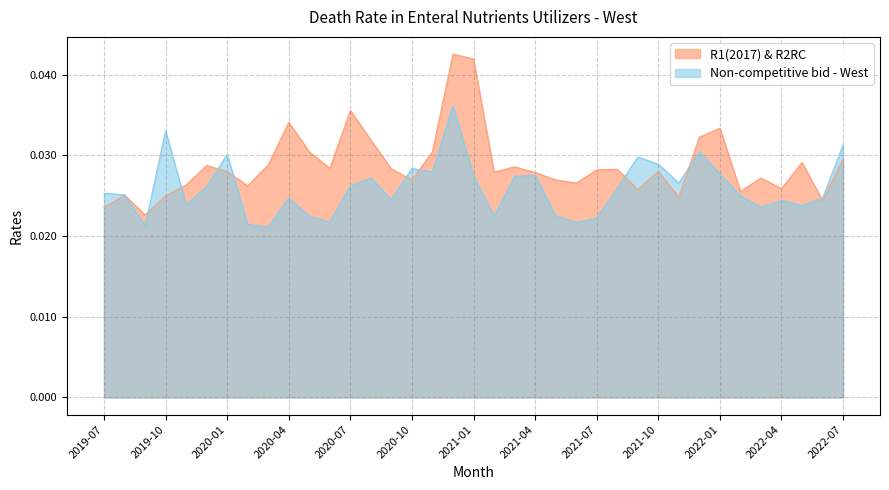

List the labels in order of Non-competitive bid - West value, largest first.

2020-12, 2019-10, 2022-07, 2021-12, 2020-01, 2021-09, 2021-10, 2020-10, 2020-11, 2022-01, 2021-04, 2021-01, 2021-03, 2020-08, 2021-11, 2020-07, 2019-12, 2021-08, 2019-07, 2019-08, 2022-02, 2020-04, 2022-06, 2020-09, 2022-04, 2019-11, 2022-05, 2022-03, 2021-05, 2021-02, 2020-05, 2021-07, 2020-06, 2021-06, 2020-02, 2019-09, 2020-03